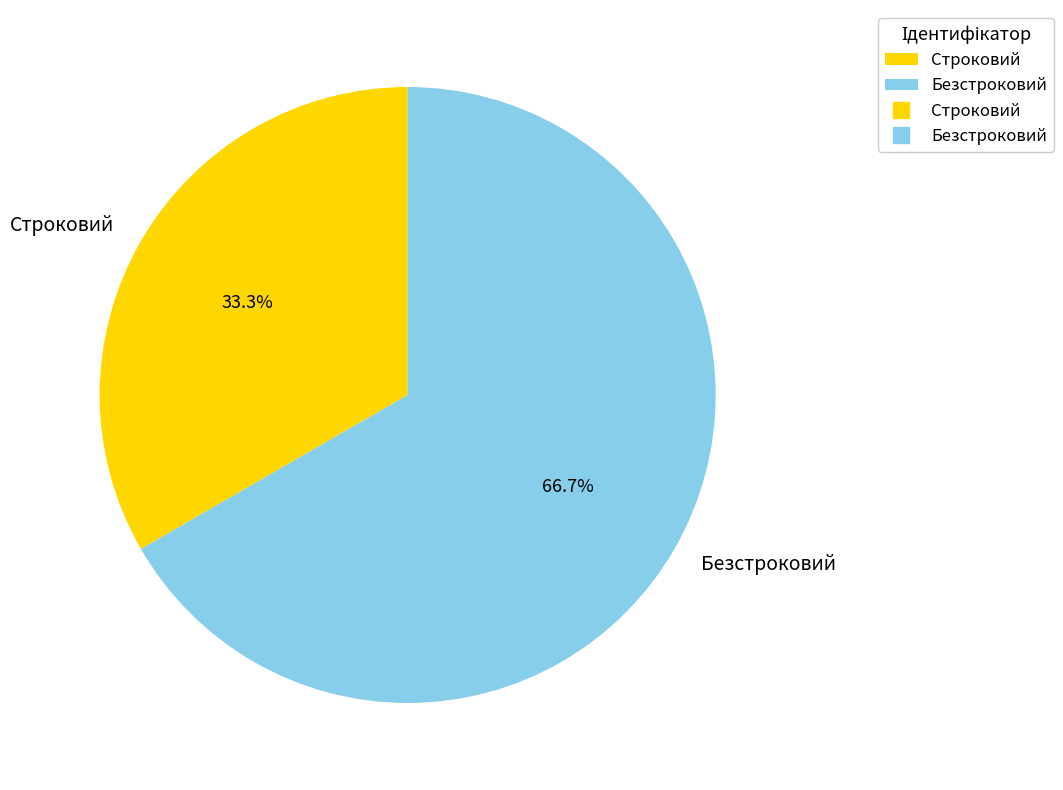

Which slice represents more than half of the pie?

Безстроковий